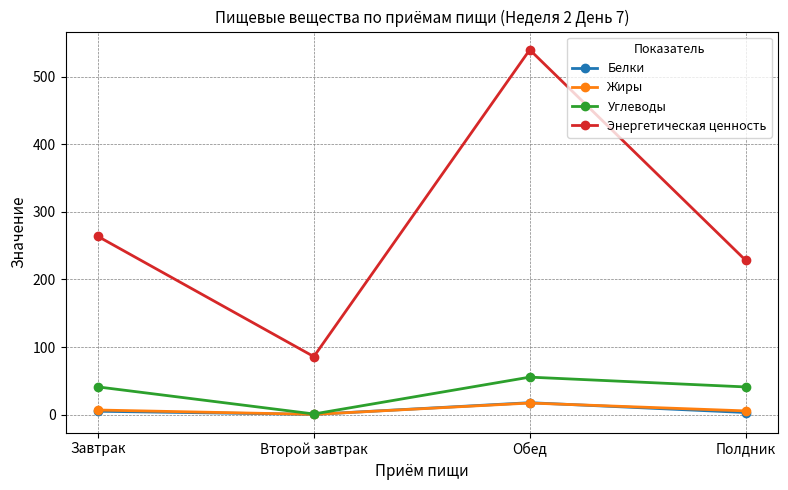

How many categories are shown in the chart?

4